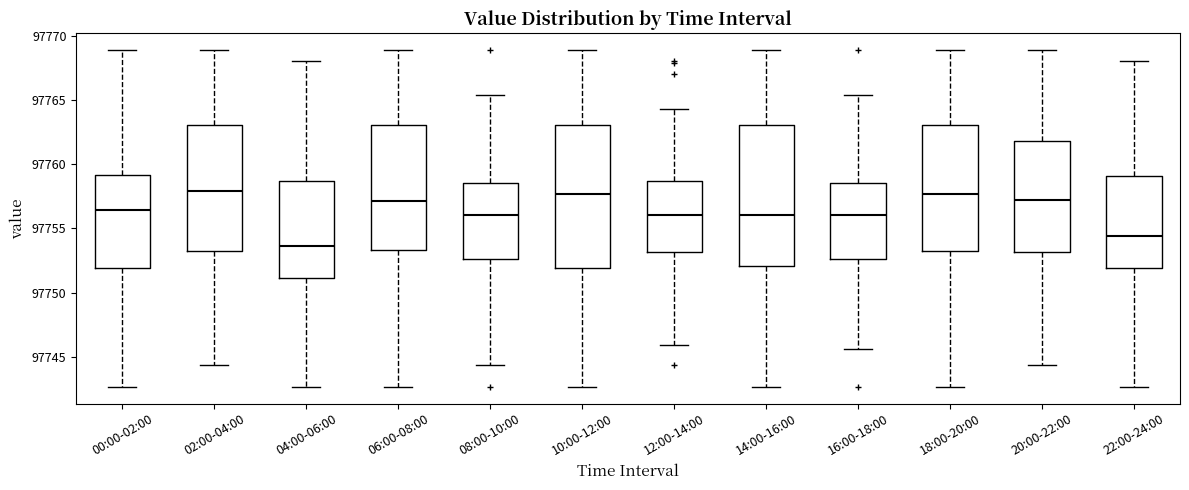

Reading left to right, read every box against the y-axis: the position of its median line, the range the box covers, and the ends of its whiskers. The values are not printed on the chart, so give them approximately, as read against the axis.

00:00-02:00: median 97756.5, box 97752.0 to 97759.0, whiskers 97742.5 to 97769.0
02:00-04:00: median 97758.0, box 97753.5 to 97763.0, whiskers 97744.5 to 97769.0
04:00-06:00: median 97753.5, box 97751.0 to 97758.5, whiskers 97742.5 to 97768.0
06:00-08:00: median 97757.0, box 97753.5 to 97763.0, whiskers 97742.5 to 97769.0
08:00-10:00: median 97756.0, box 97752.5 to 97758.5, whiskers 97744.5 to 97765.5
10:00-12:00: median 97757.5, box 97752.0 to 97763.0, whiskers 97742.5 to 97769.0
12:00-14:00: median 97756.0, box 97753.0 to 97758.5, whiskers 97746.0 to 97764.5
14:00-16:00: median 97756.0, box 97752.0 to 97763.0, whiskers 97742.5 to 97769.0
16:00-18:00: median 97756.0, box 97752.5 to 97758.5, whiskers 97745.5 to 97765.5
18:00-20:00: median 97757.5, box 97753.0 to 97763.0, whiskers 97742.5 to 97769.0
20:00-22:00: median 97757.5, box 97753.0 to 97762.0, whiskers 97744.5 to 97769.0
22:00-24:00: median 97754.5, box 97752.0 to 97759.0, whiskers 97742.5 to 97768.0